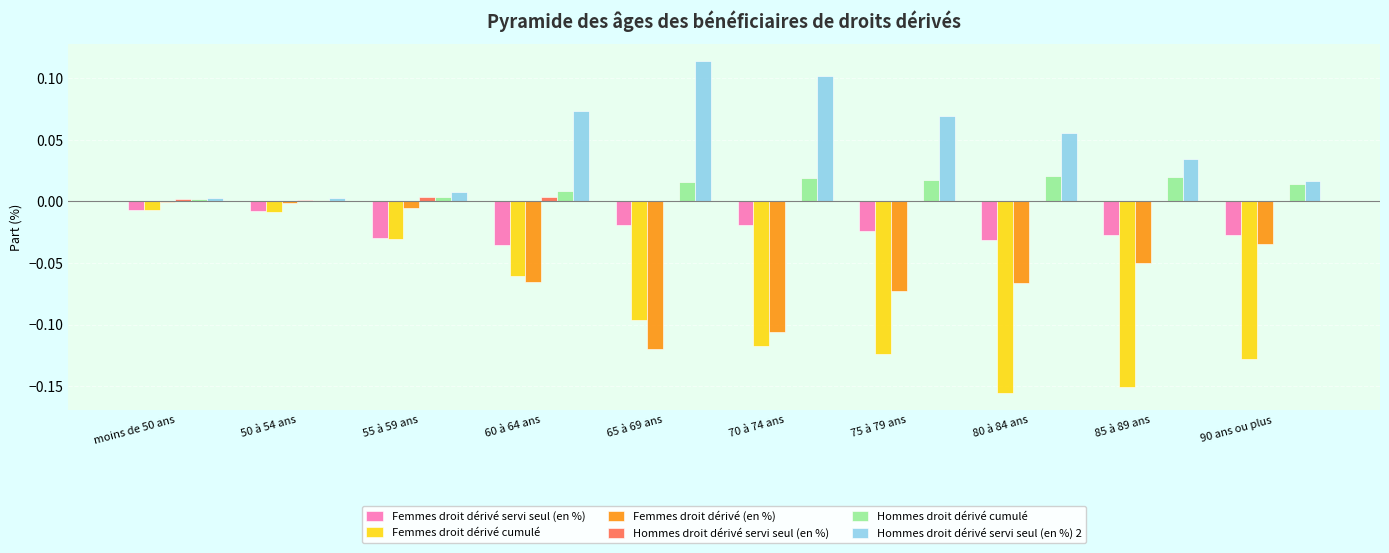

True or false: Hommes droit dérivé servi seul (en %) 2 has a value of 0.1 at 85 à 89 ans.

False